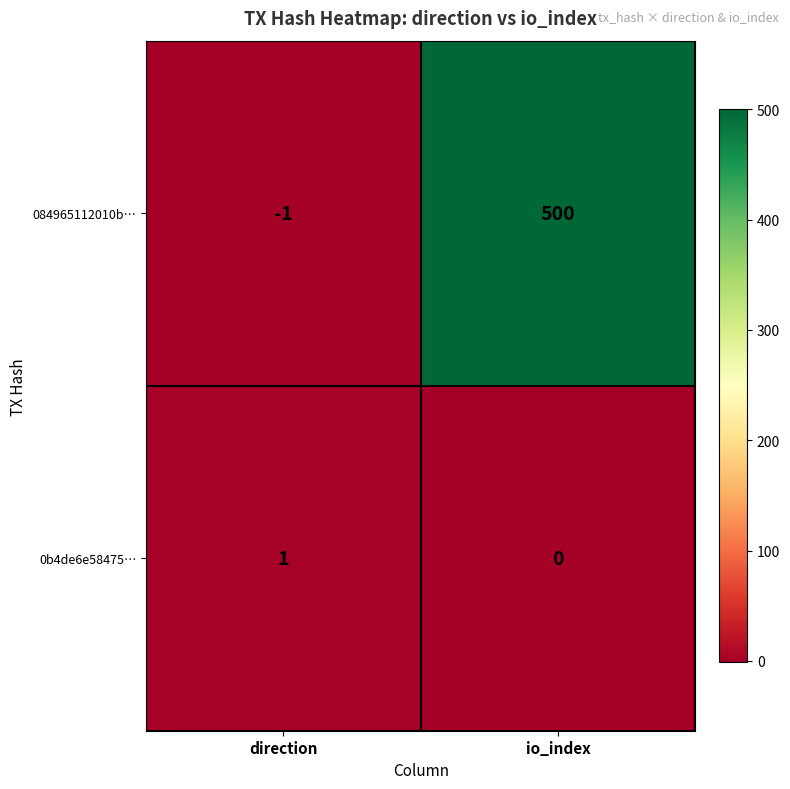

What is the sum of the 084965112010b… values at io_index and direction?

499